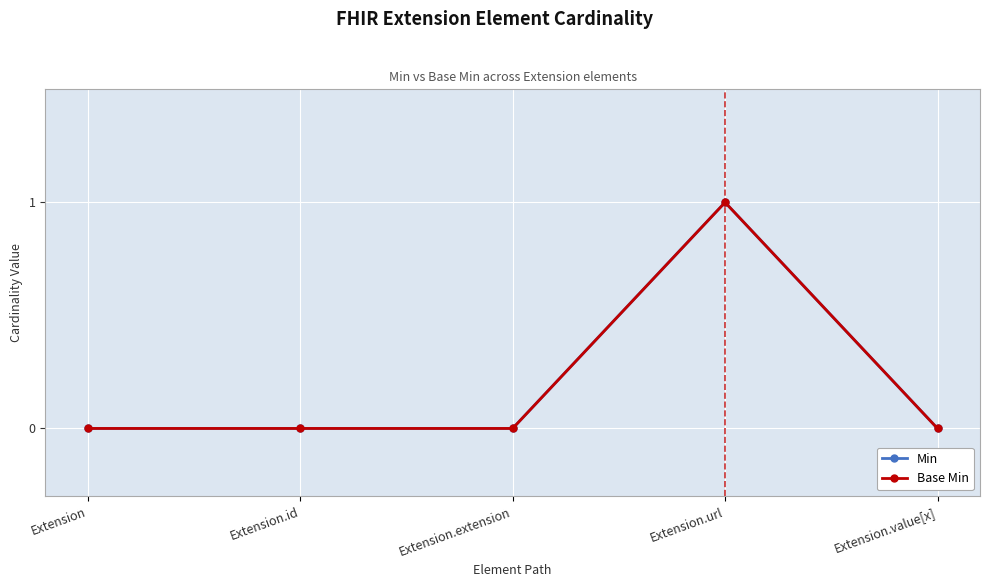

What position from the left is Extension?

1